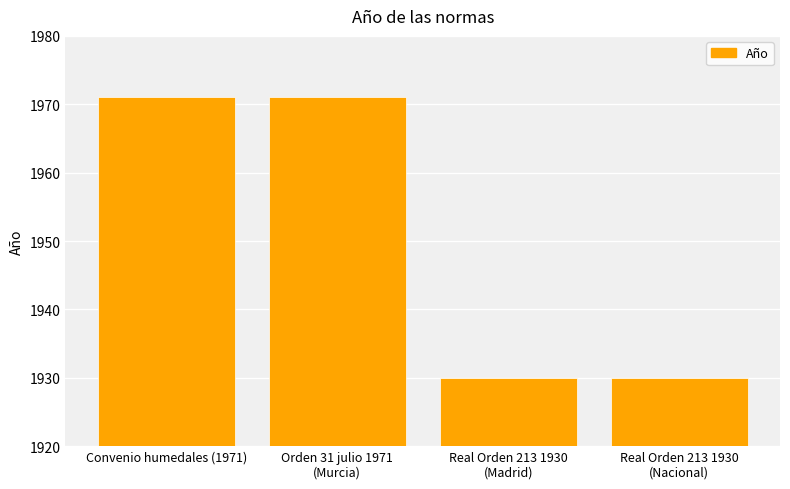

What is the sum of the values at Convenio humedales (1971) and Real Orden 213 1930
(Madrid)?

3901